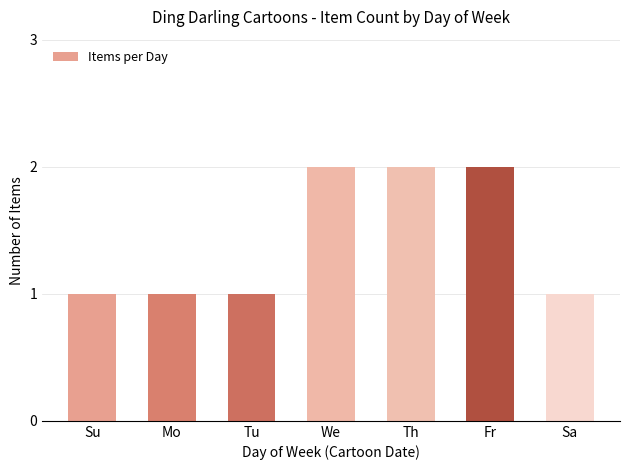

What position from the right is Su?

7